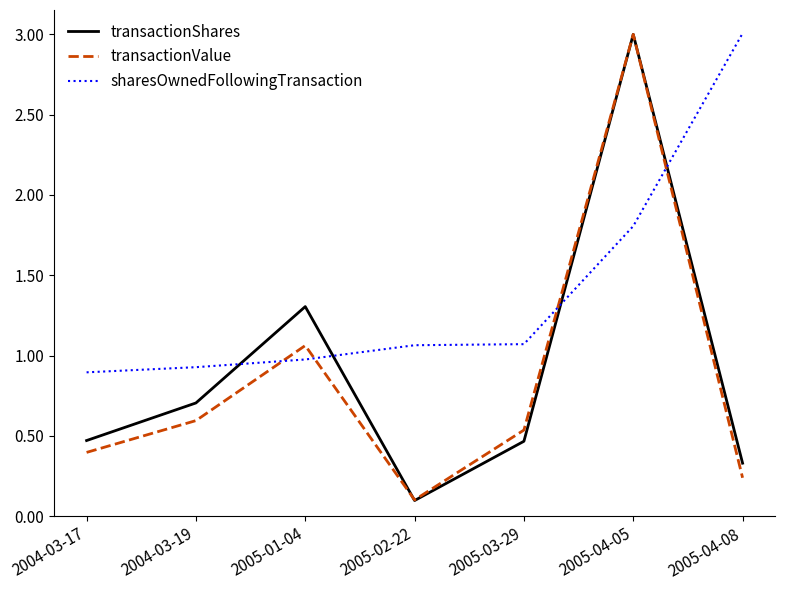

Is this an area chart (filled region under the line)?

No